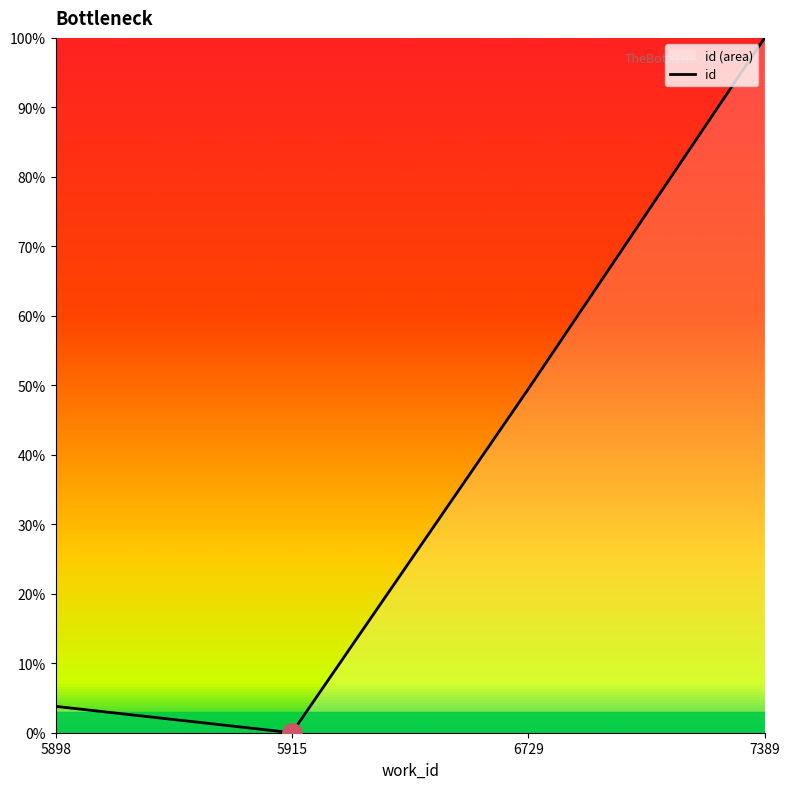

List the labels in order of value, largest first.

7389, 6729, 5898, 5915